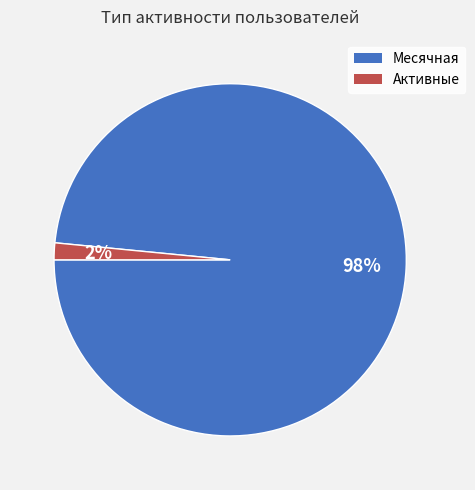

Combined, do Месячная and Активные account for over 50%?

Yes